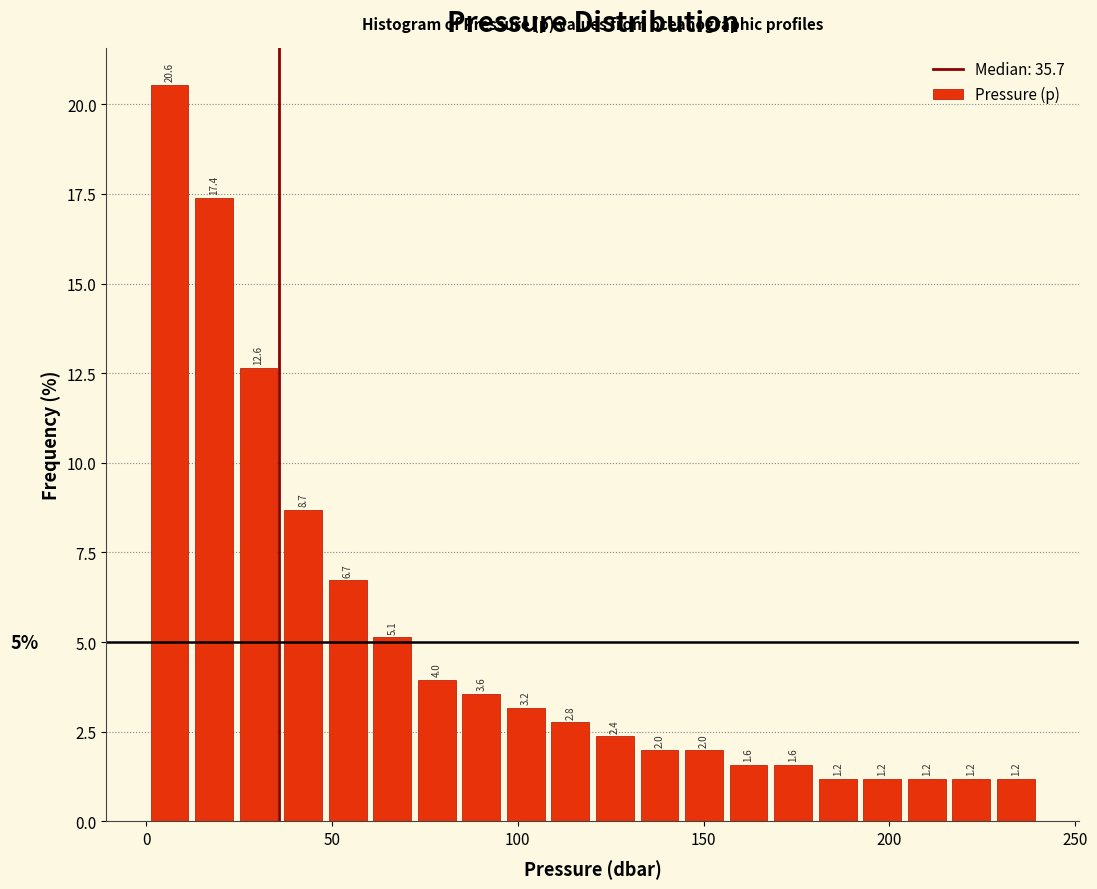

Read against the x-axis, roughly where is the centre of the tallest bar?

5